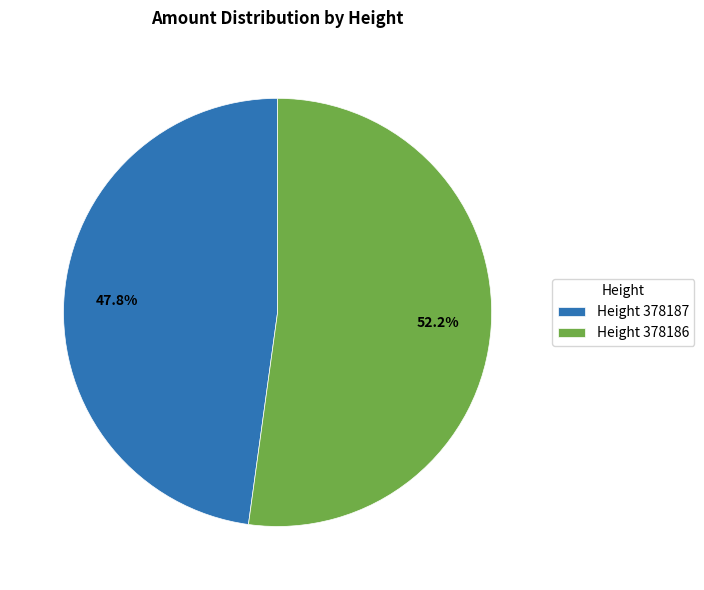

Does Height 378187 account for over 50% of the chart?

No